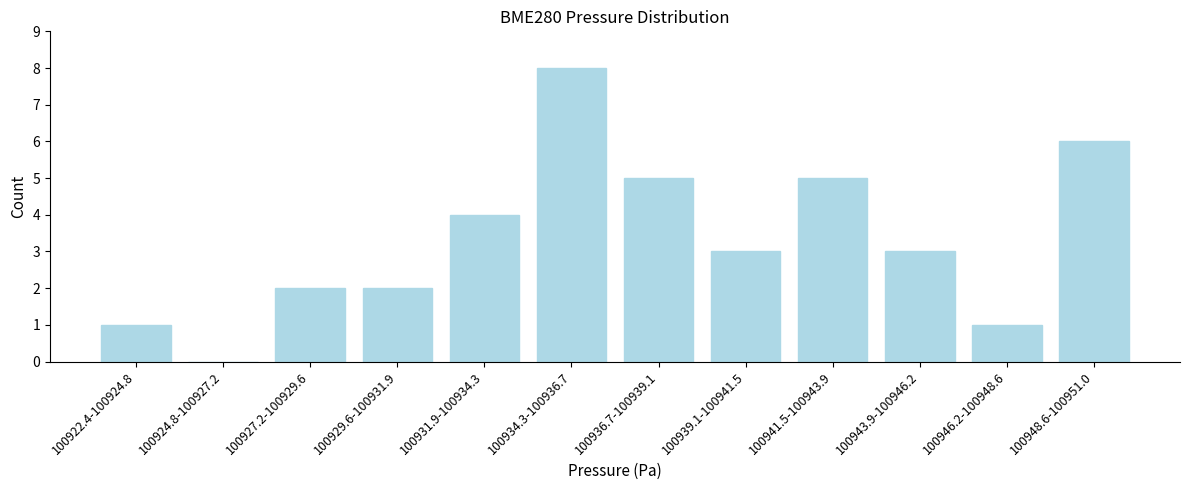

Reading left to right, list all the values displayed in this chart.

100922.4-100924.8=1	100924.8-100927.2=0	100927.2-100929.6=2	100929.6-100931.9=2	100931.9-100934.3=4	100934.3-100936.7=8	100936.7-100939.1=5	100939.1-100941.5=3	100941.5-100943.9=5	100943.9-100946.2=3	100946.2-100948.6=1	100948.6-100951.0=6